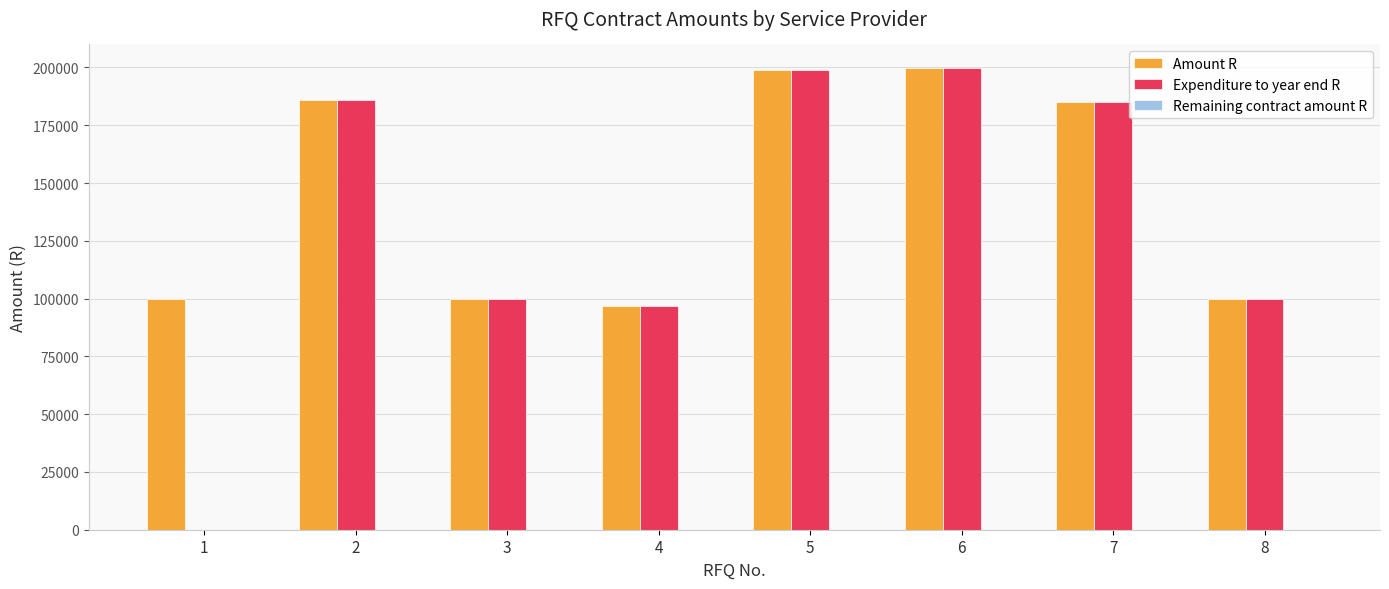

The value of Amount R at 8 is 39418.2. True or false?

False